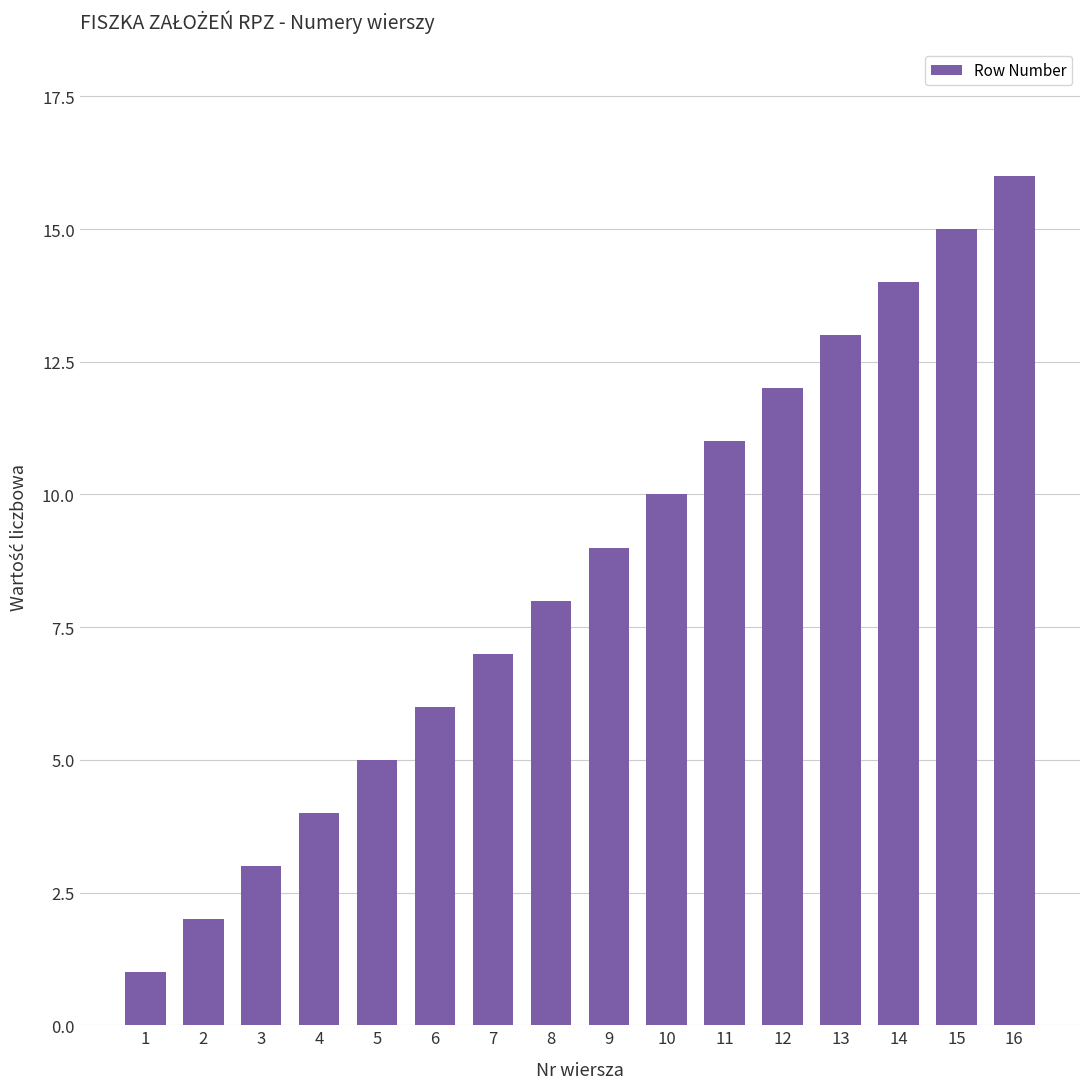

What is the difference between the second highest and minimum values?

14